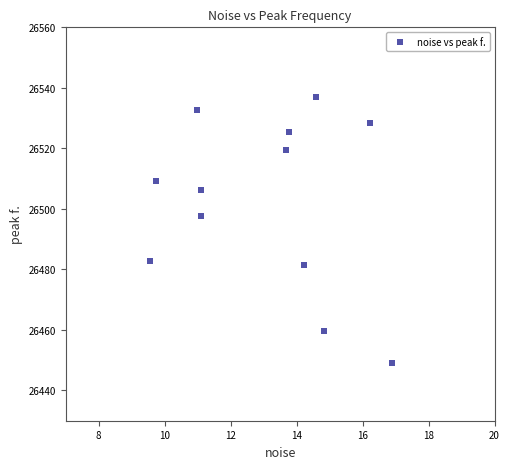

What is the average Y value?

26502.4